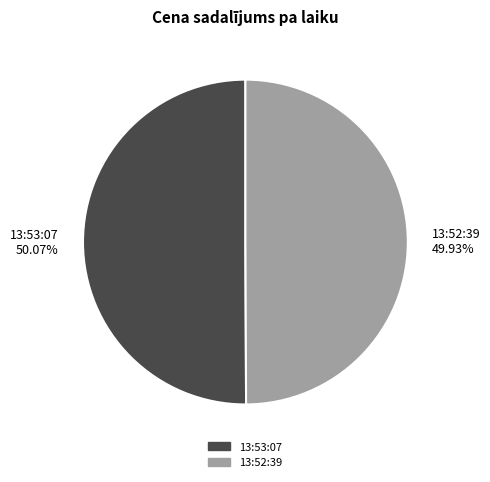

To the nearest percent, what is the combined percentage of 13:52:39 and 13:53:07?

100%